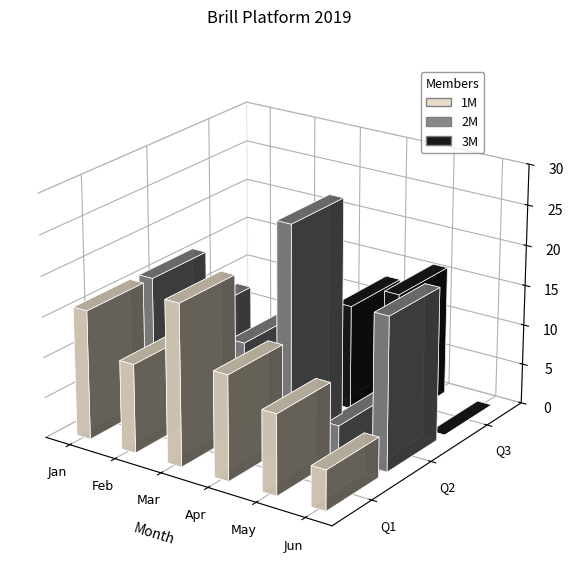

What is the value of the Jan-2019 bar at the 4th from the left?

13